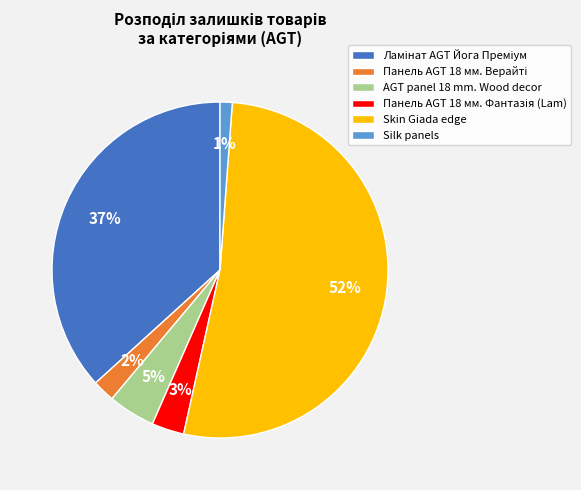

Does any single category account for the majority?

Yes